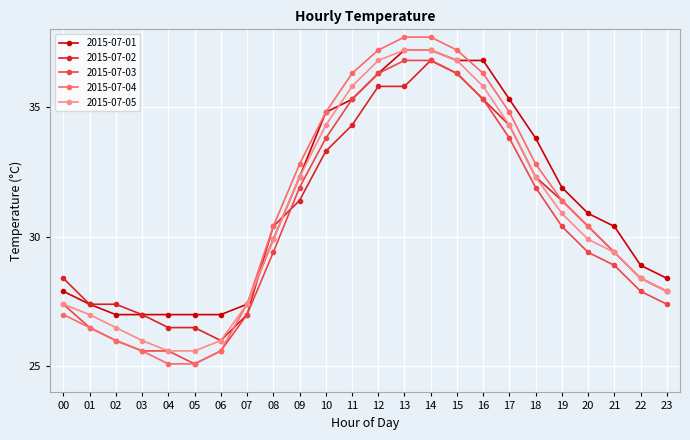

What is the total value across all series at 02?

132.9